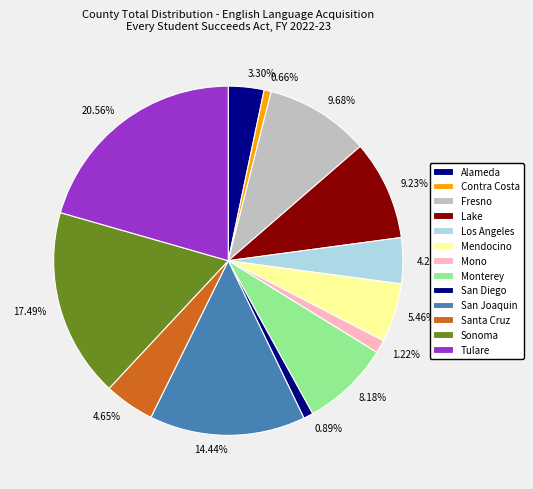

Count the number of slices in the pie.

13